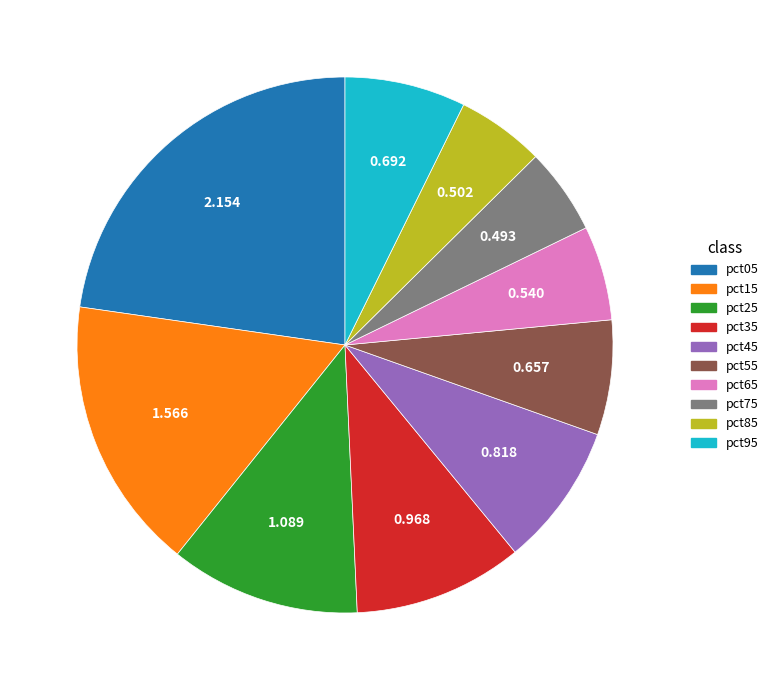

Is the sum of pct15 and pct75 greater than half?

No